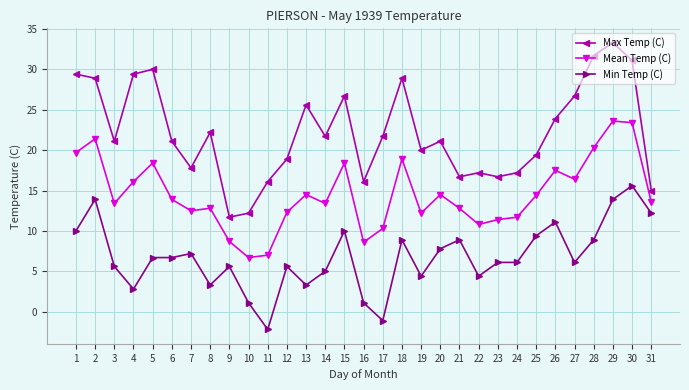

What is the value of the Mean Temp (C) point at the 20th from the left?

14.5